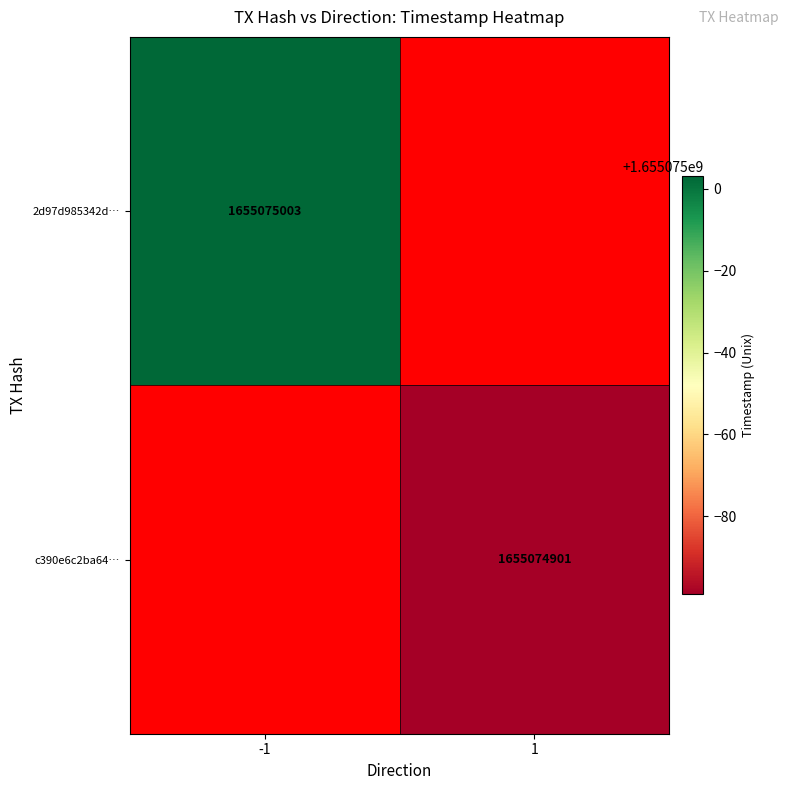

Between 0 and 1, which series saw the biggest shift?

2d97d985342d46496fc0d3a9c8a3e0ba365d67c